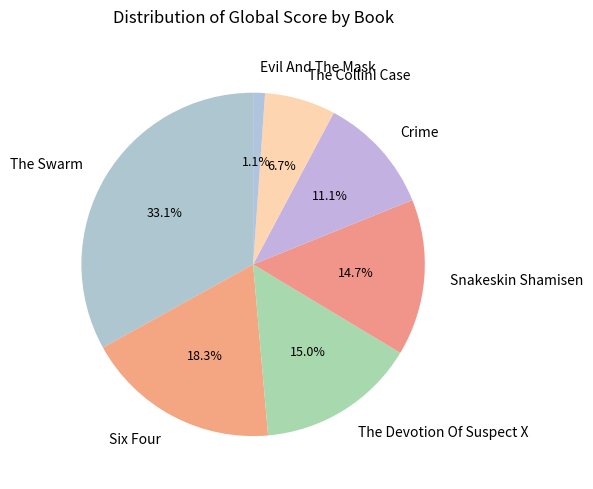

Which category has the biggest portion of the pie?

The Swarm